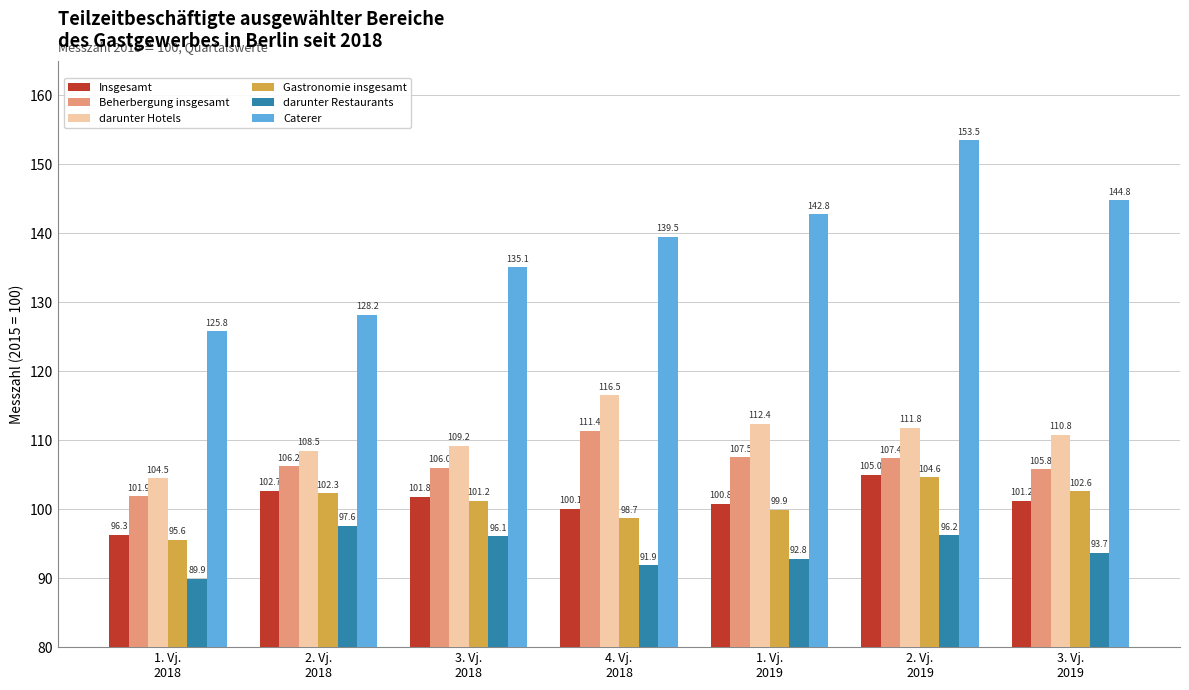

What is the difference between the maximum and minimum values in the Caterer series?

27.7